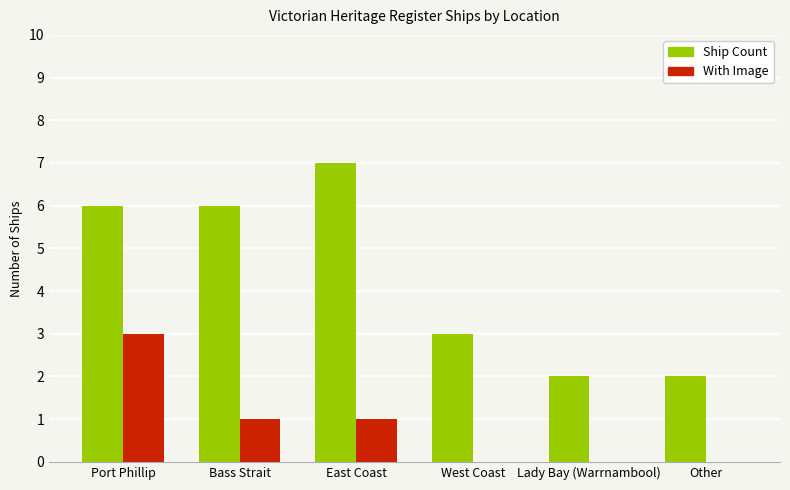

Are the bars grouped side by side (vs. stacked)?

Yes